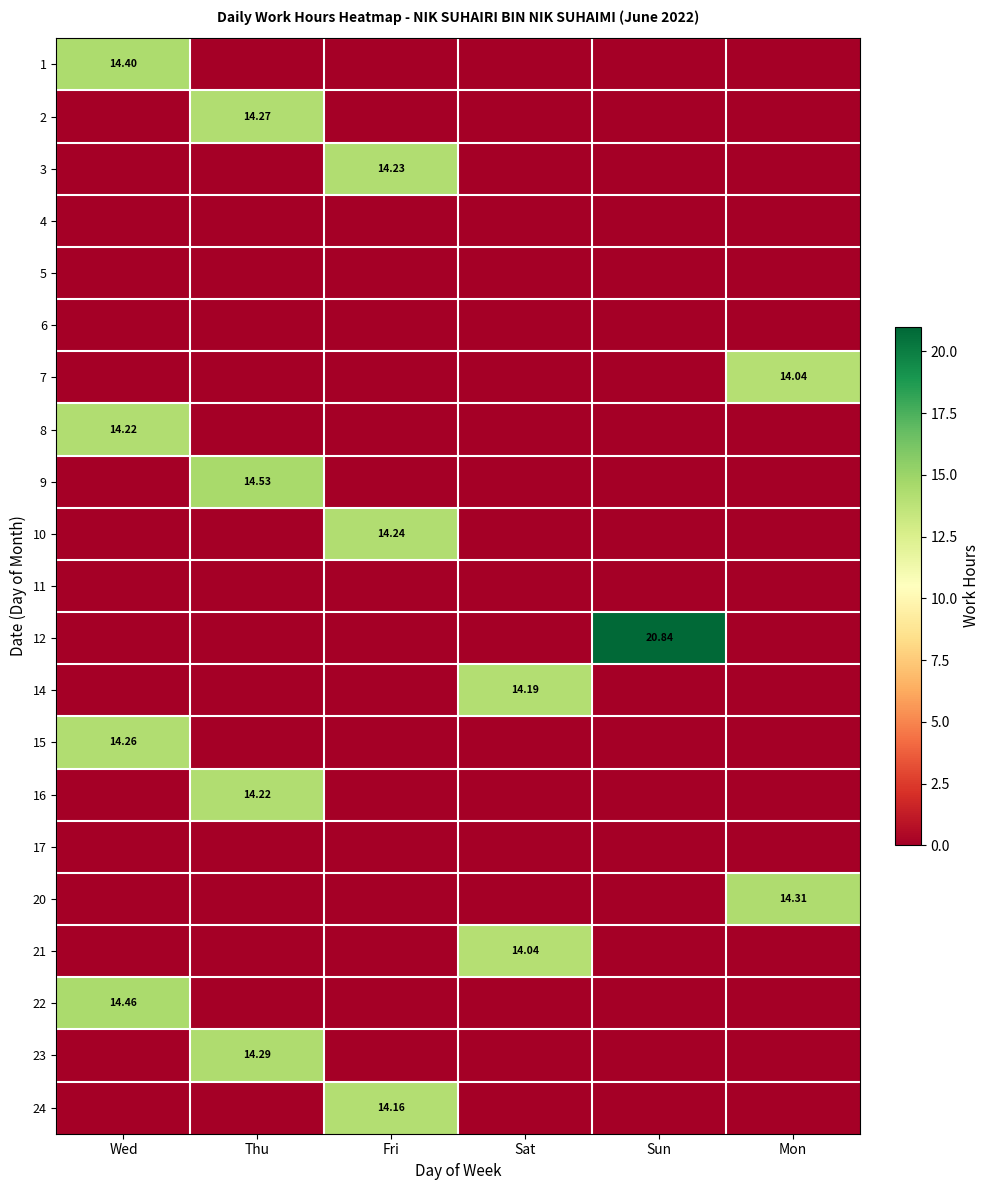

What is the difference between the highest and lowest values at Sun?

20.8